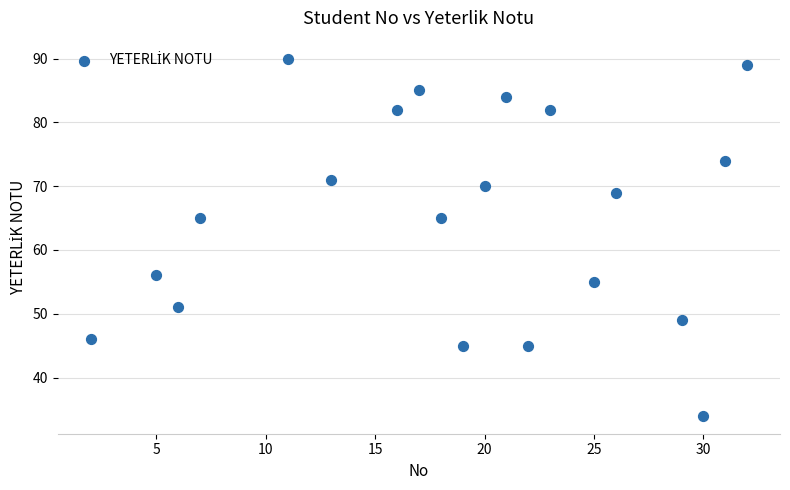

What is the range of X values (max minus min)?

30